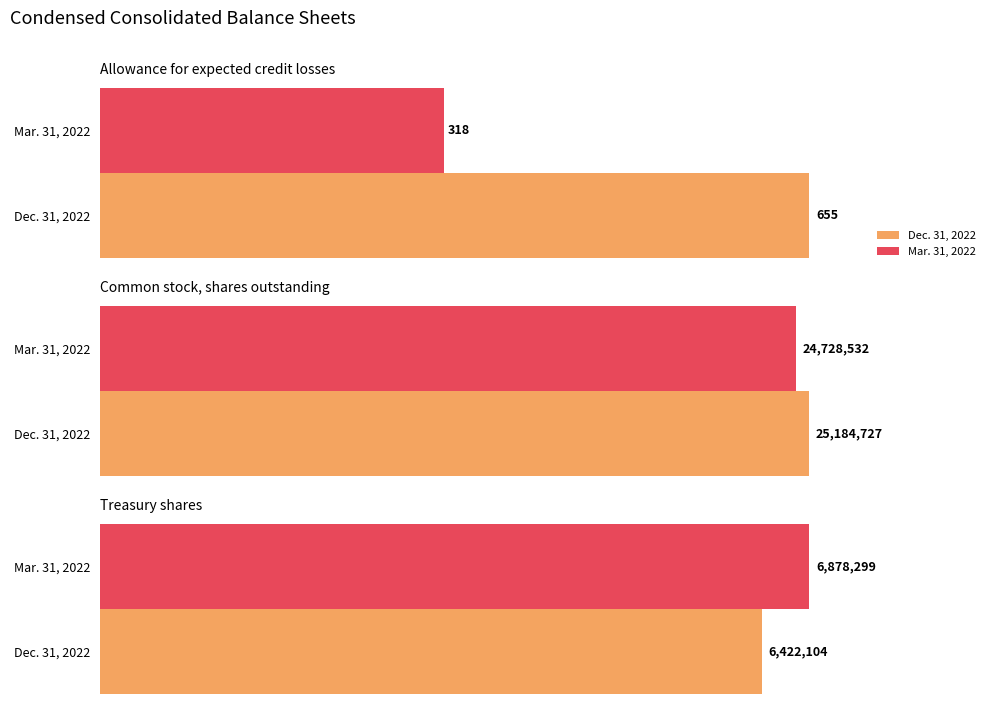

What is the minimum value for Mar. 31, 2022?

318